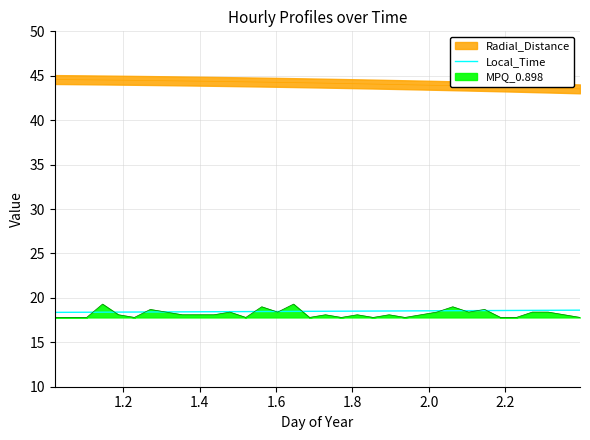

What is the highest value of the Local_Time series?

18.6